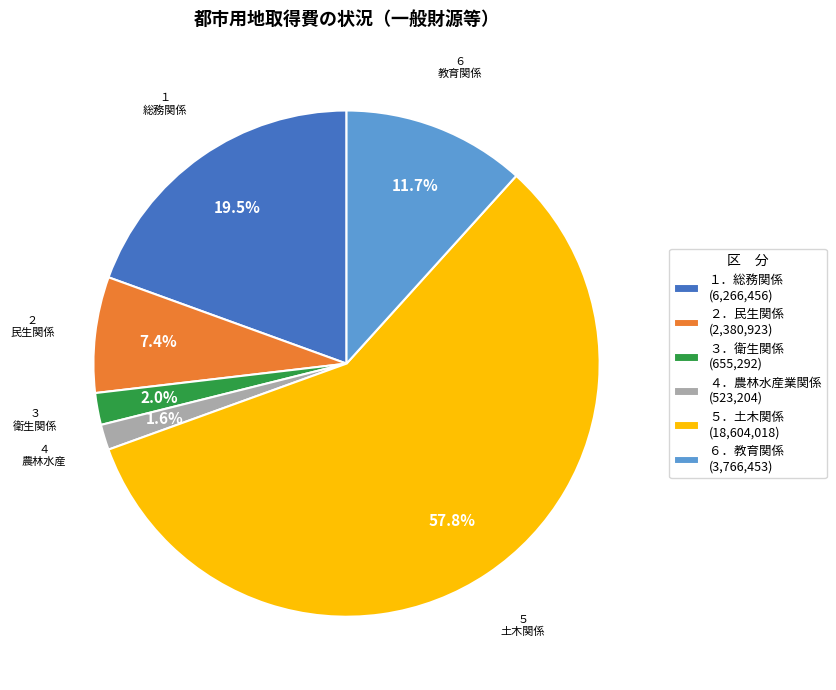

What is the largest slice in the pie chart?

５．土木関係